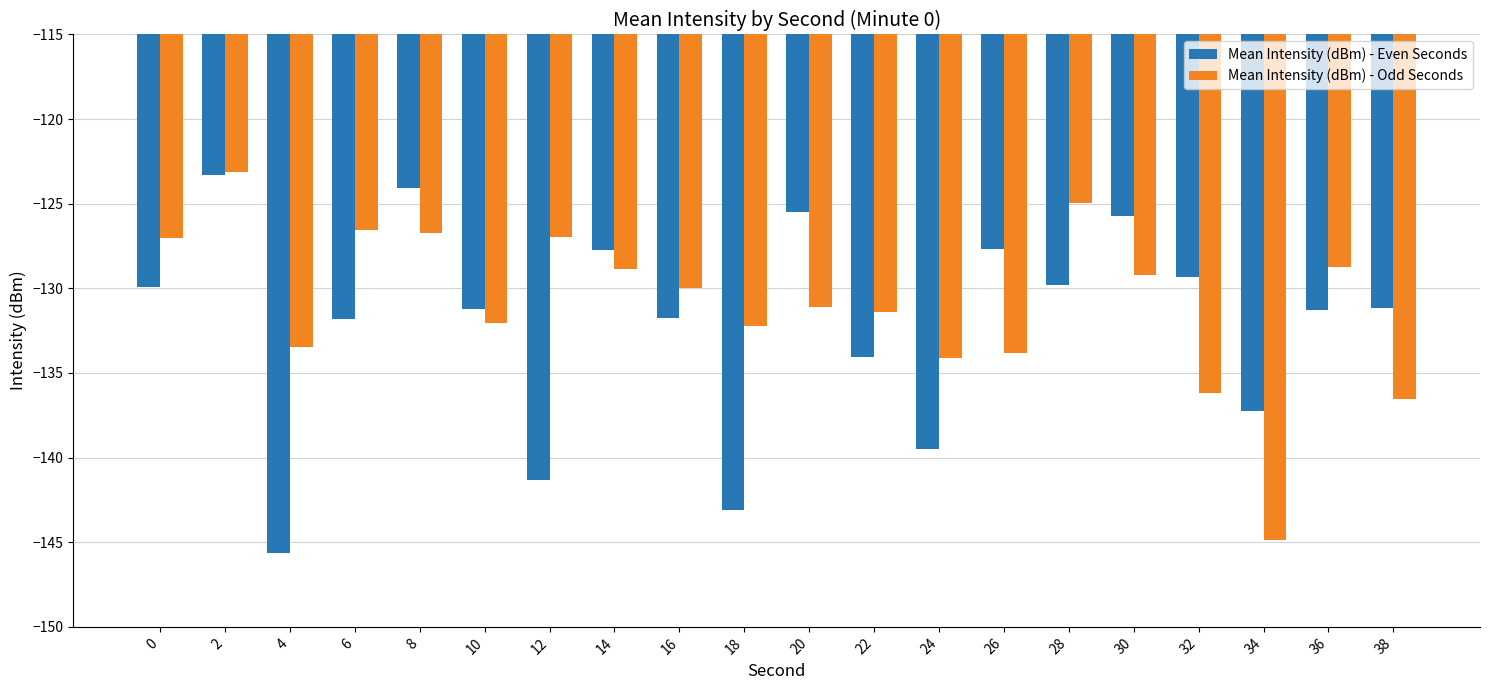

Does the chart contain stacked bars?

No